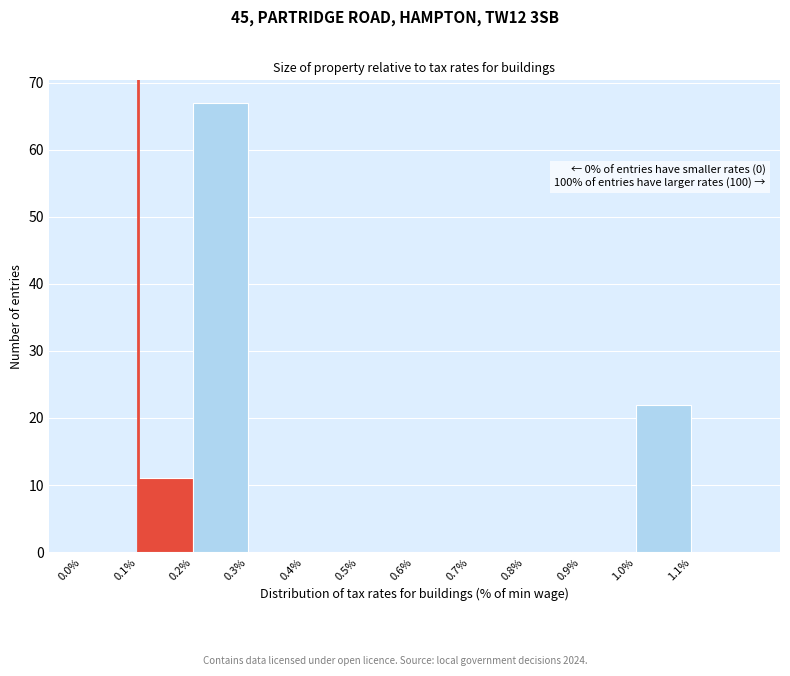

Which range on the x-axis has the tallest bar?

0.2 to 0.3